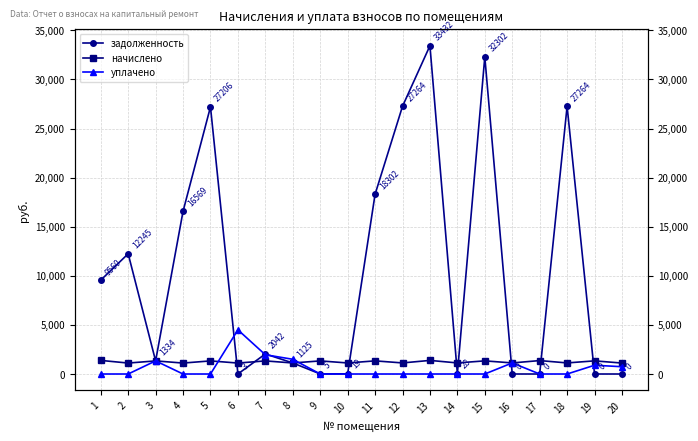

At which category is the sum across all series the highest?

13